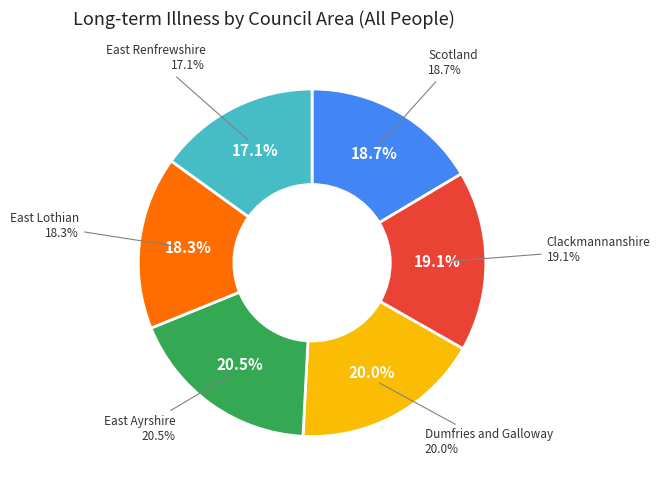

What is the largest slice in the pie chart?

East Ayrshire